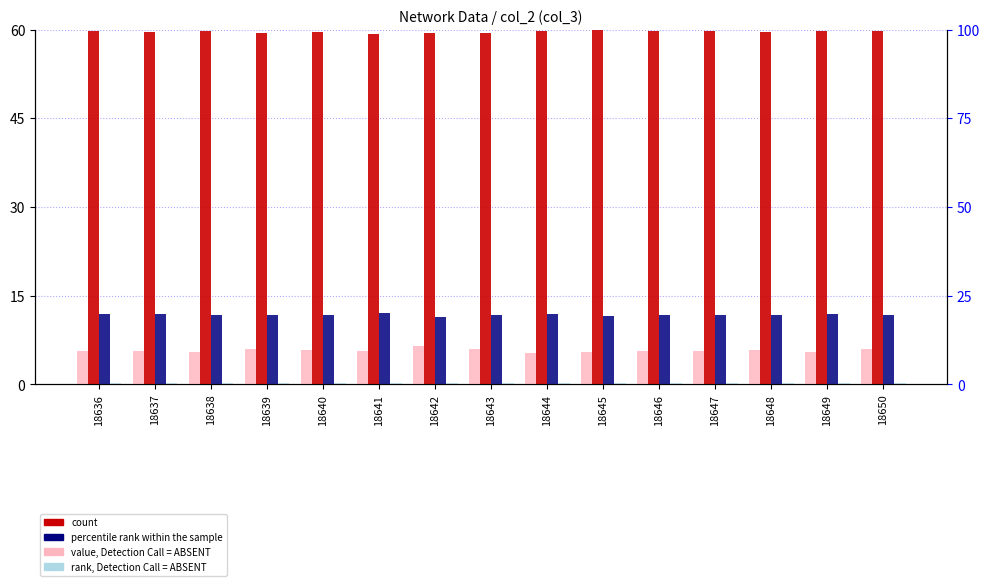

Reading left to right, transcribe all the data shown in this chart.

col_4 (value, Detection Call = ABSENT): 18636=5.7	18637=5.7	18638=5.5	18639=6.0	18640=5.8	18641=5.7	18642=6.5	18643=6.0	18644=5.4	18645=5.5	18646=5.7	18647=5.7	18648=5.8	18649=5.5	18650=5.9
col_5 (count): 18636=59.8	18637=59.5	18638=59.7	18639=59.4	18640=59.7	18641=59.2	18642=59.4	18643=59.5	18644=59.7	18645=60.0	18646=59.7	18647=59.7	18648=59.6	18649=59.7	18650=59.7
col_6 (percentile rank within the sample): 18636=11.9	18637=11.8	18638=11.8	18639=11.8	18640=11.7	18641=12.1	18642=11.5	18643=11.8	18644=12.0	18645=11.6	18646=11.7	18647=11.7	18648=11.8	18649=11.9	18650=11.7
col_7 (rank, Detection Call = ABSENT): 18636=0.2	18637=0.2	18638=0.3	18639=0.2	18640=0.2	18641=0.2	18642=0.2	18643=0.2	18644=0.2	18645=0.2	18646=0.2	18647=0.2	18648=0.2	18649=0.2	18650=0.2